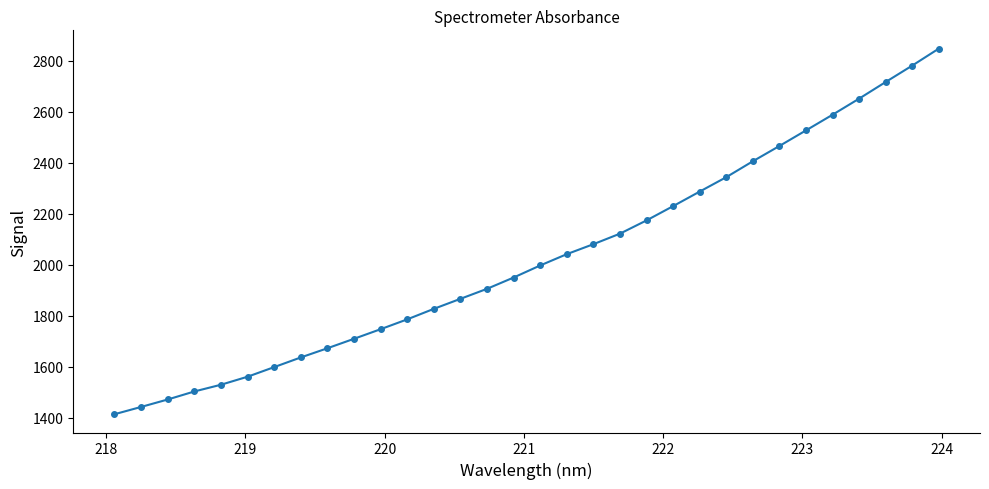

What is the sum of all values?

64866.3